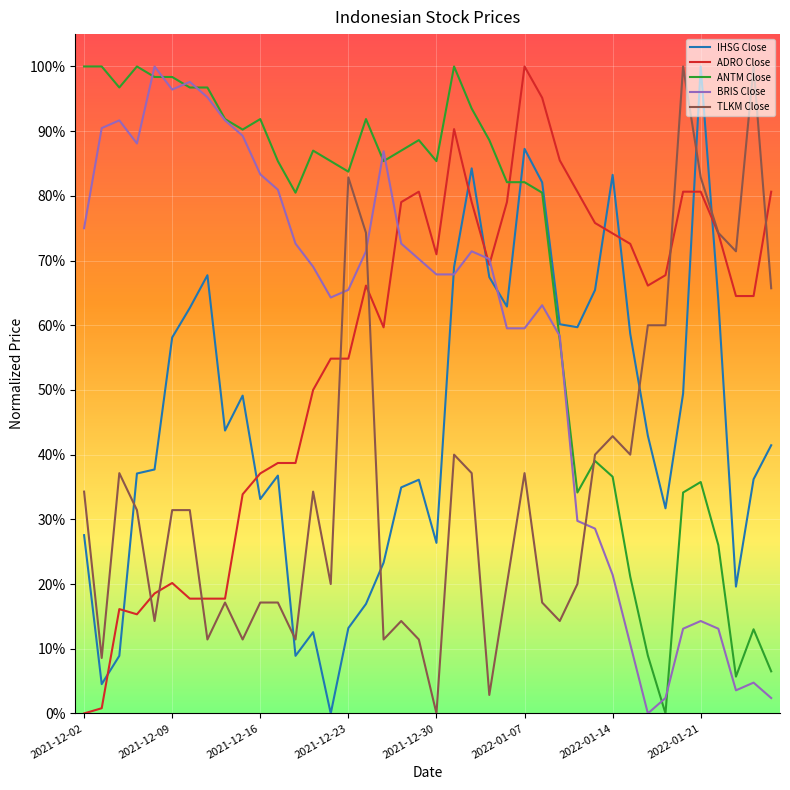

Which category has the highest value across all series?

2022-01-21